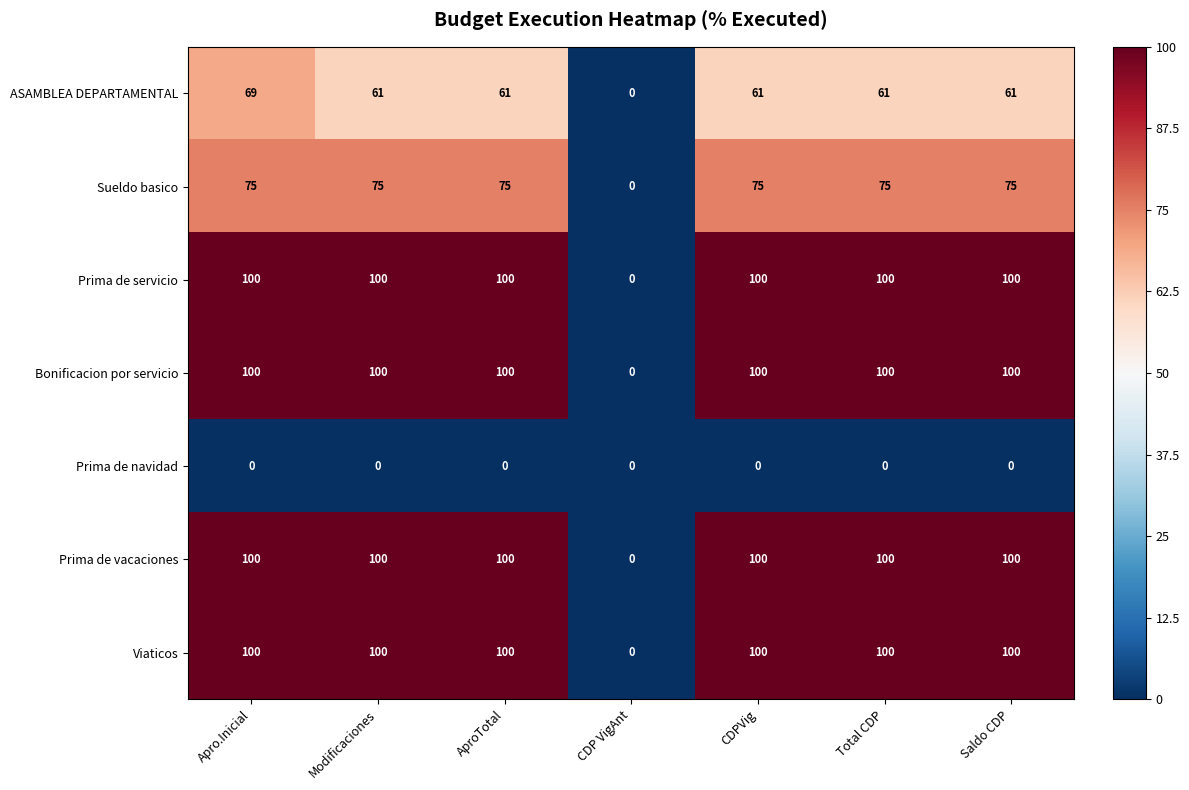

What is the difference between the Prima de servicio values at CDP VigAnt and Total CDP?

100